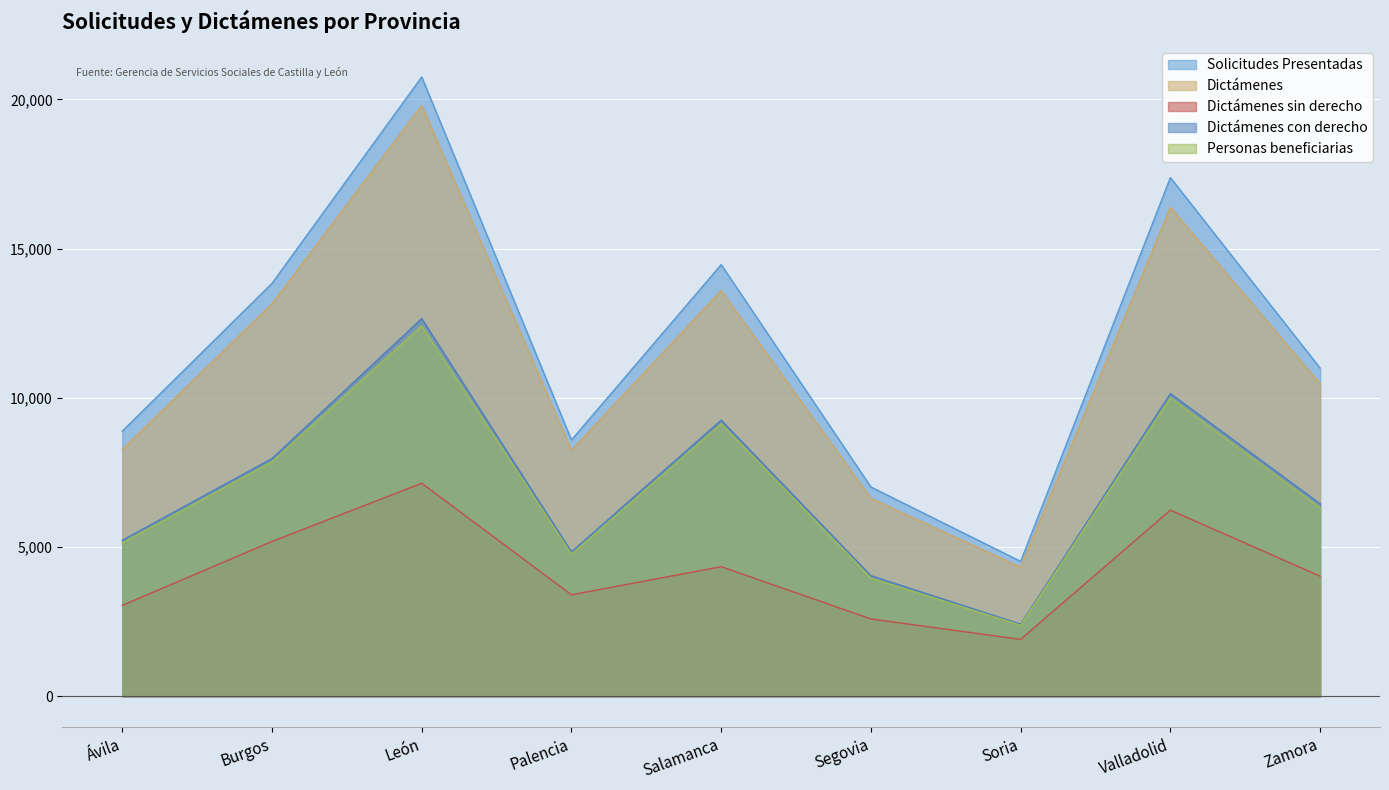

Reading right to left, what are all the values shown in this chart?

Solicitudes Presentadas: 10996	17381	4521	7014	14465	8589	20754	13837	8884
Dictámenes: 10476	16382	4324	6634	13596	8242	19795	13154	8271
Dictámenes sin derecho: 4025	6238	1907	2592	4343	3401	7139	5188	3045
Dictámenes con derecho: 6451	10144	2417	4042	9253	4841	12656	7966	5226
Personas beneficiarias: 6317	10004	2382	3960	9130	4760	12412	7861	5142